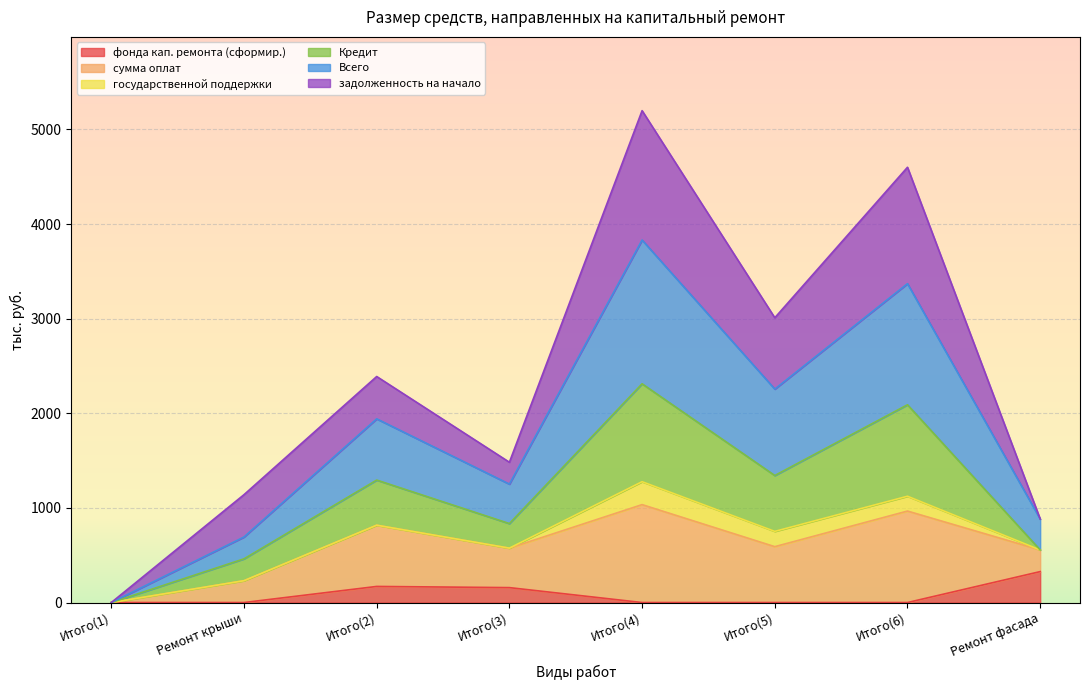

What is the label of the 5th point from the right?

Итого(3)